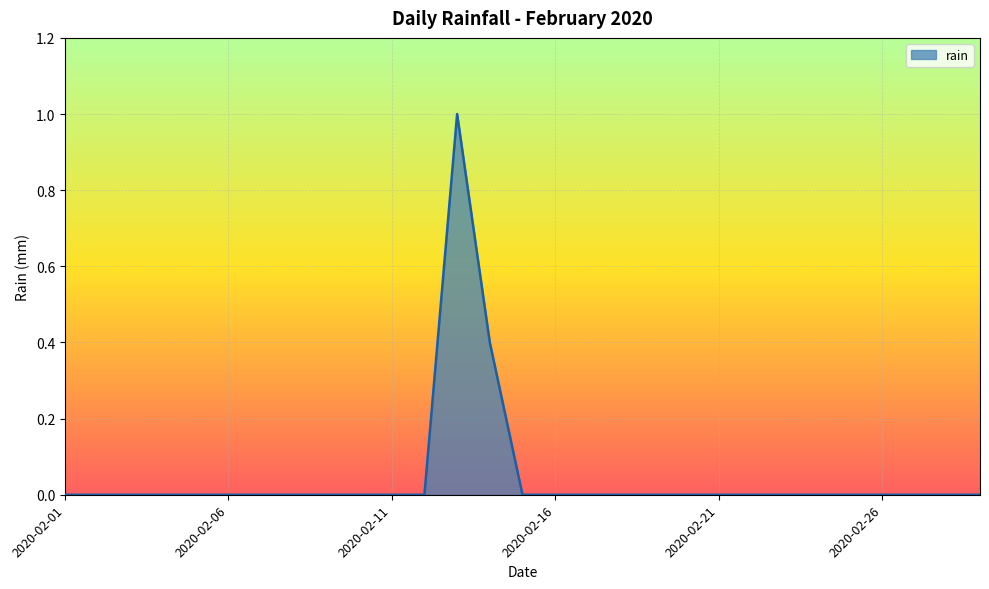

How many categories are shown in the chart?

29